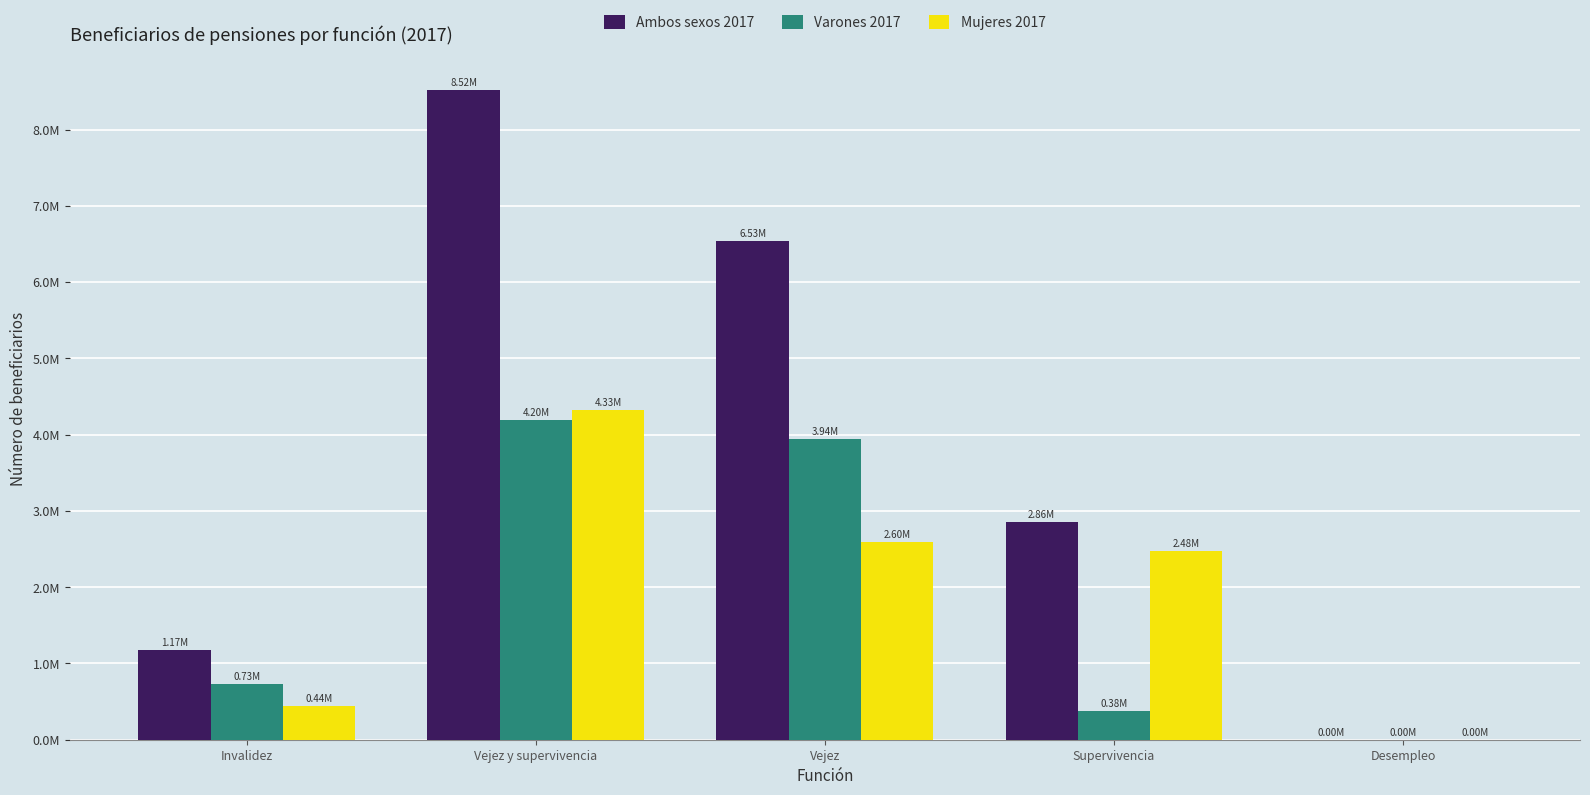

Does the chart contain stacked bars?

No